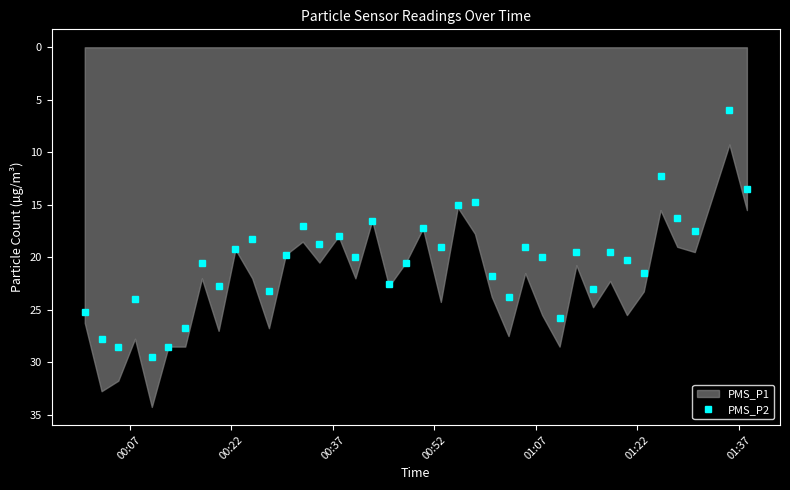

What is the value of the PMS_P2 point at the 29th from the left?

25.8